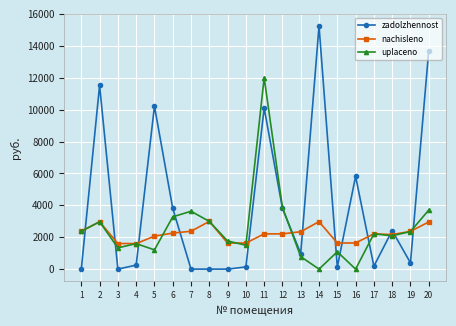

How many values in the nachisleno series are below 2209?

8